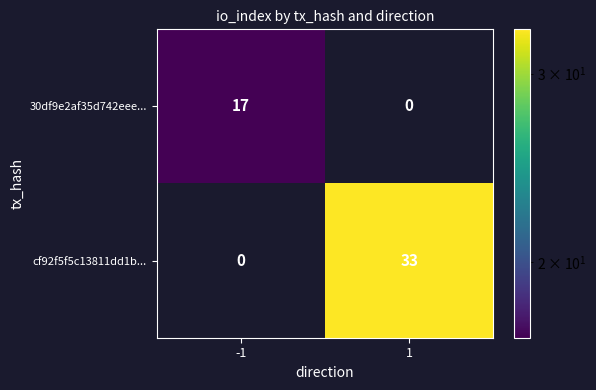

How many positive values does the cf92f5f5c13811dd1b... series have?

1